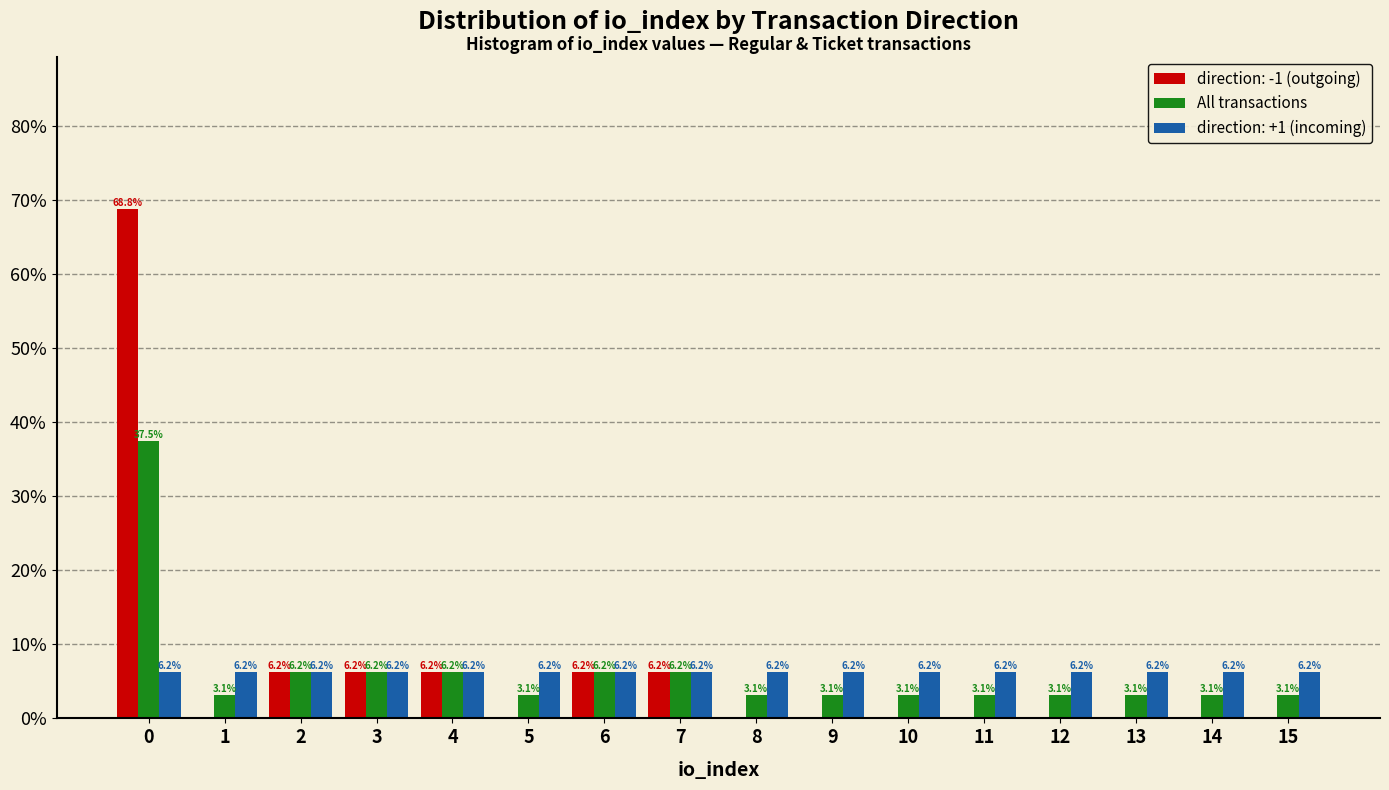

What is the maximum value shown in the chart?

68.8